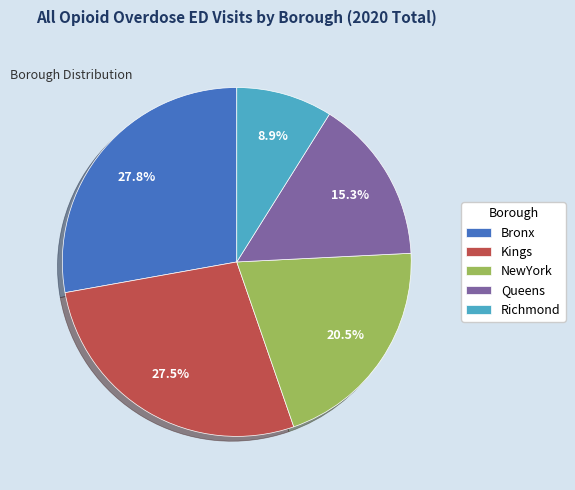

To the nearest percent, what portion does Queens represent?

15%